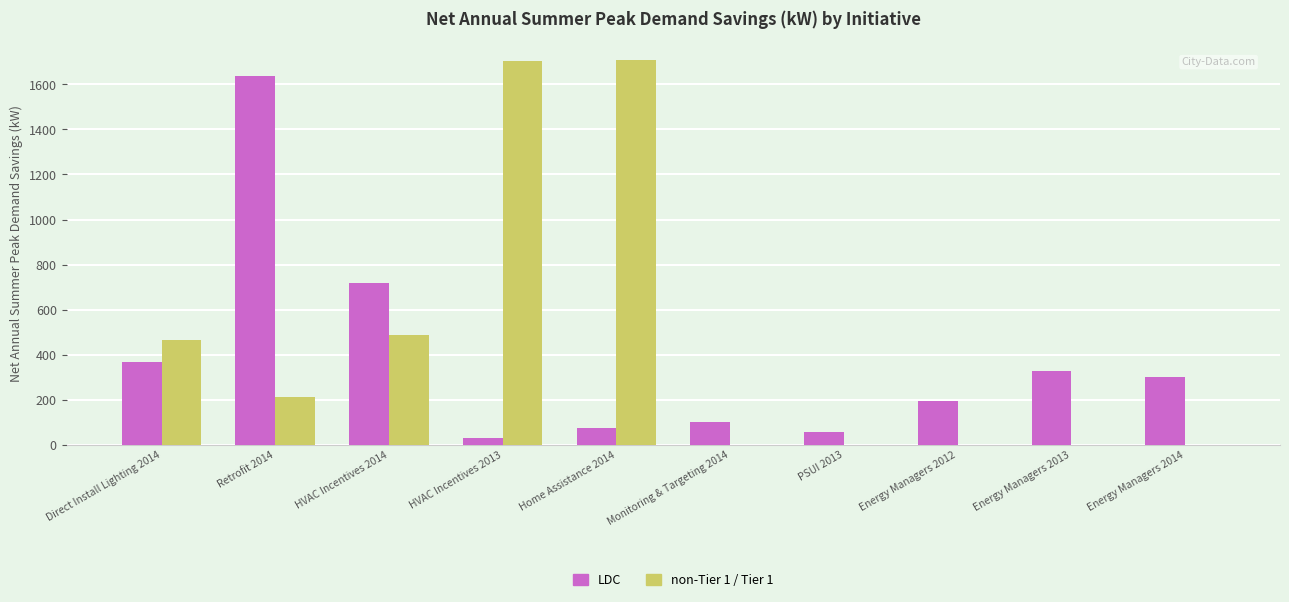

How many distinct data groups are displayed?

2